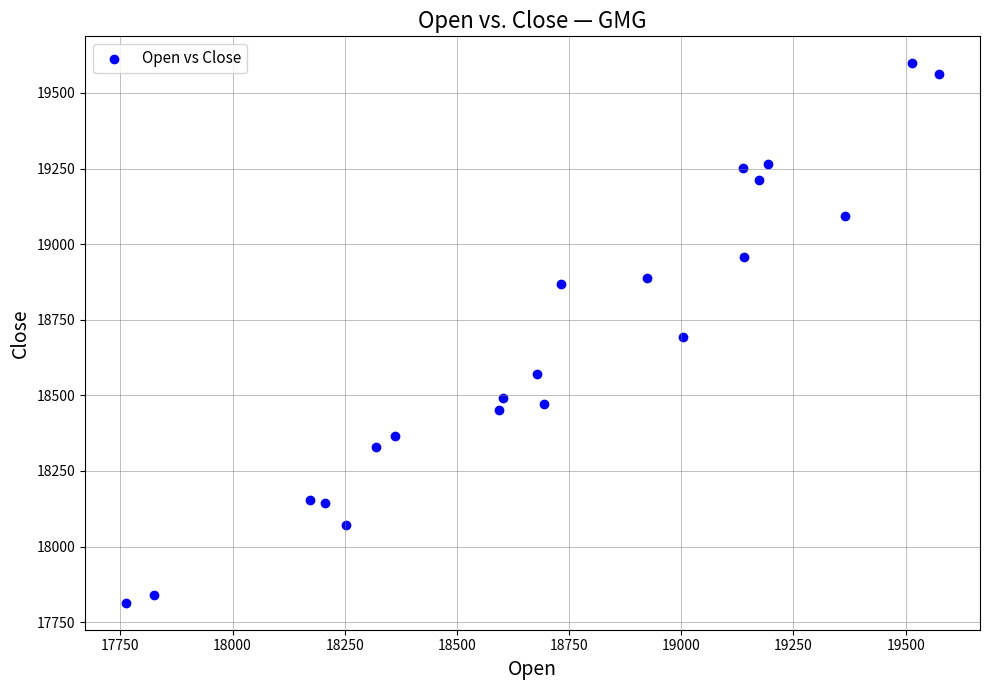

What is the range of X values (max minus min)?

1813